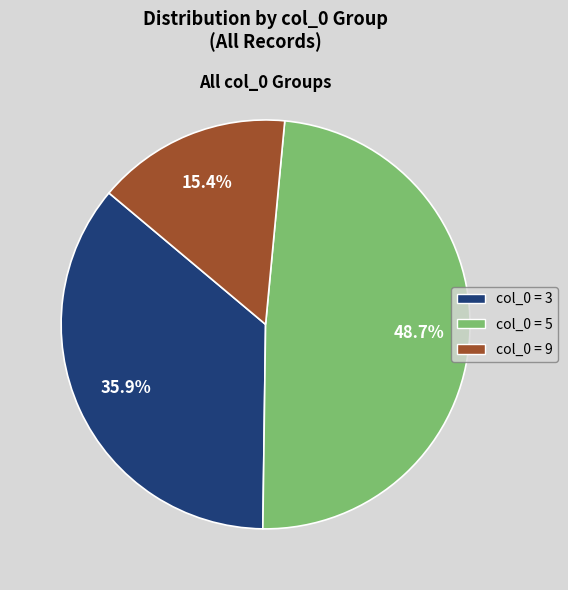

Does any single category account for the majority?

No